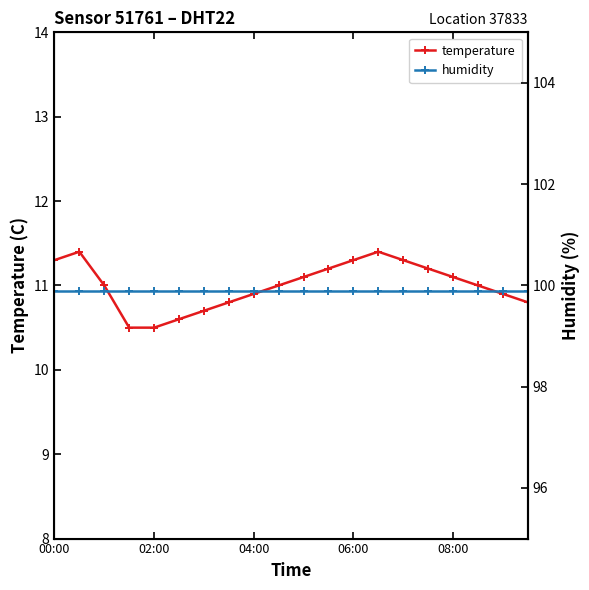

The value of temperature at 00:00 is 11.3. True or false?

True